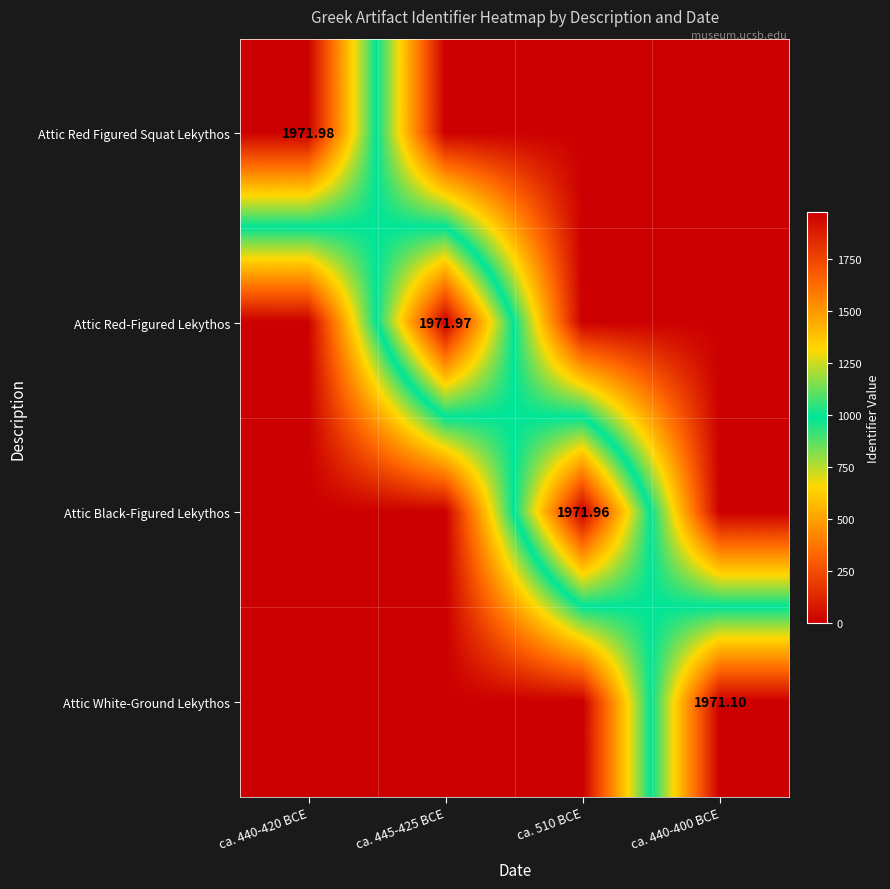

What is the sum of all Attic Red Figured Squat Lekythos values?

1972.0